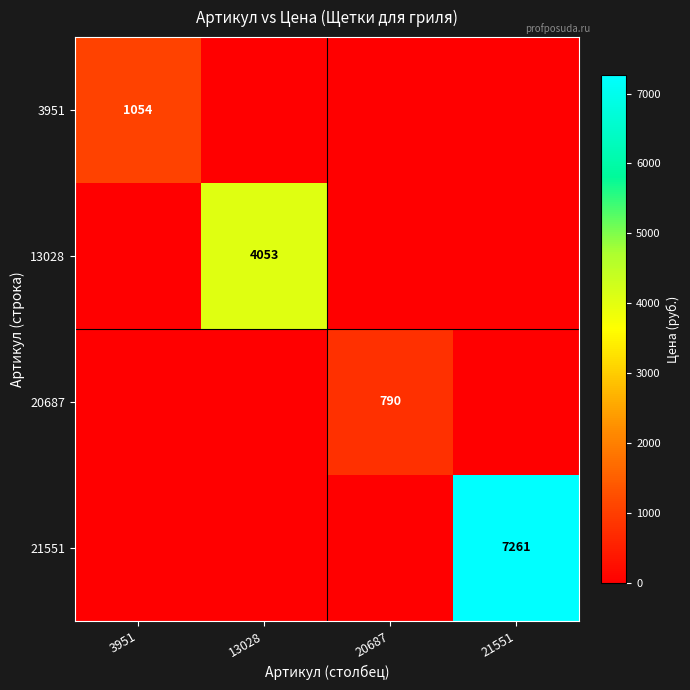

Which has a higher value, 21551 or 13028?

21551